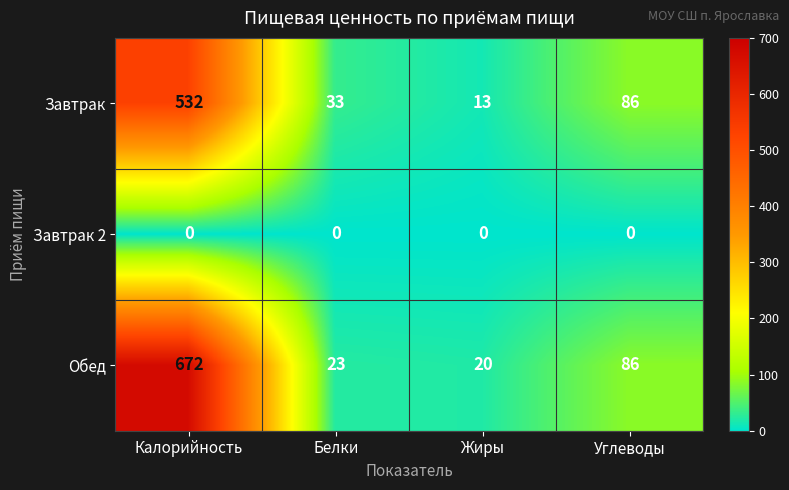

Reading left to right, extract all data points from this chart.

Завтрак: Калорийность=532	Белки=33	Жиры=13	Углеводы=86
Завтрак 2: Калорийность=0	Белки=0	Жиры=0	Углеводы=0
Обед: Калорийность=672	Белки=23	Жиры=20	Углеводы=86